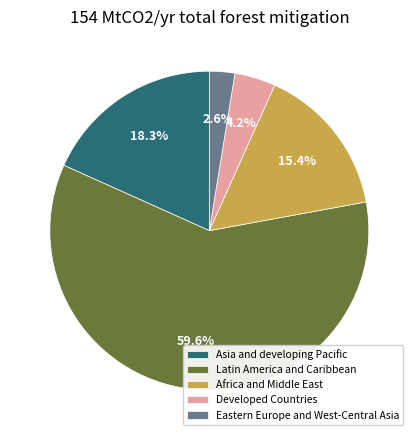

To the nearest percent, what is the average slice percentage?

20%